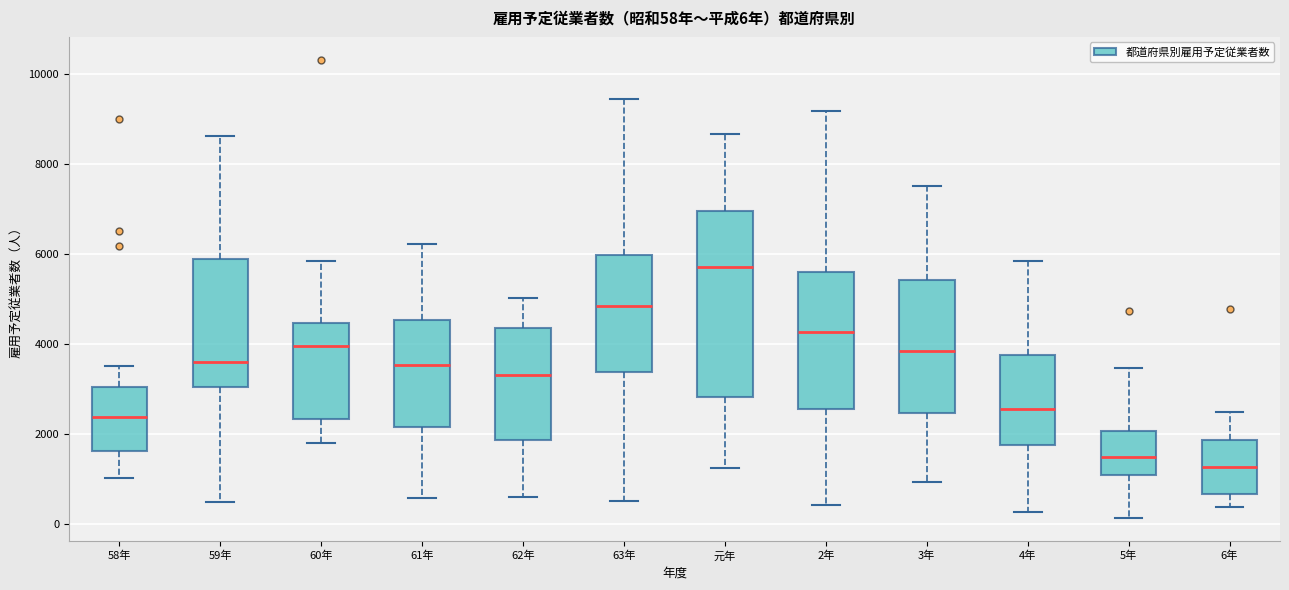

Which box has the lowest median line?

6年